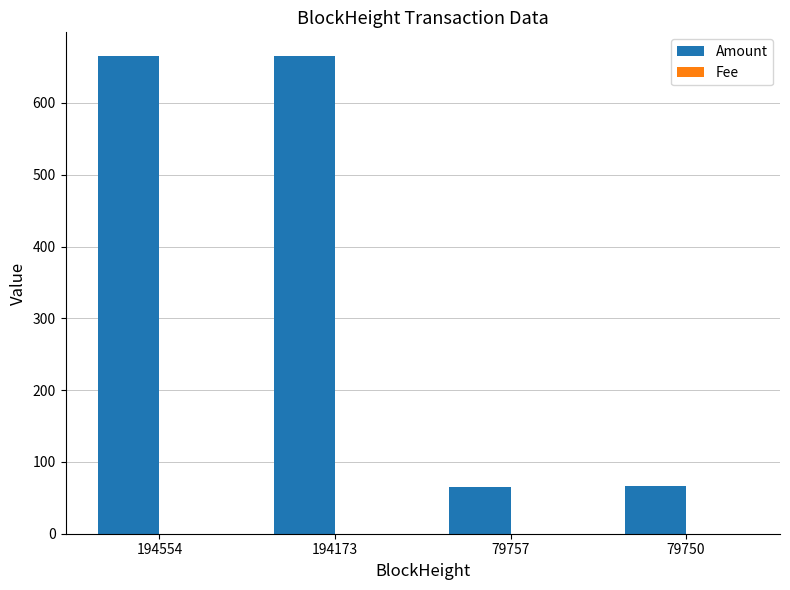

The Amount series shows 1140.5 at 194554. True or false?

False